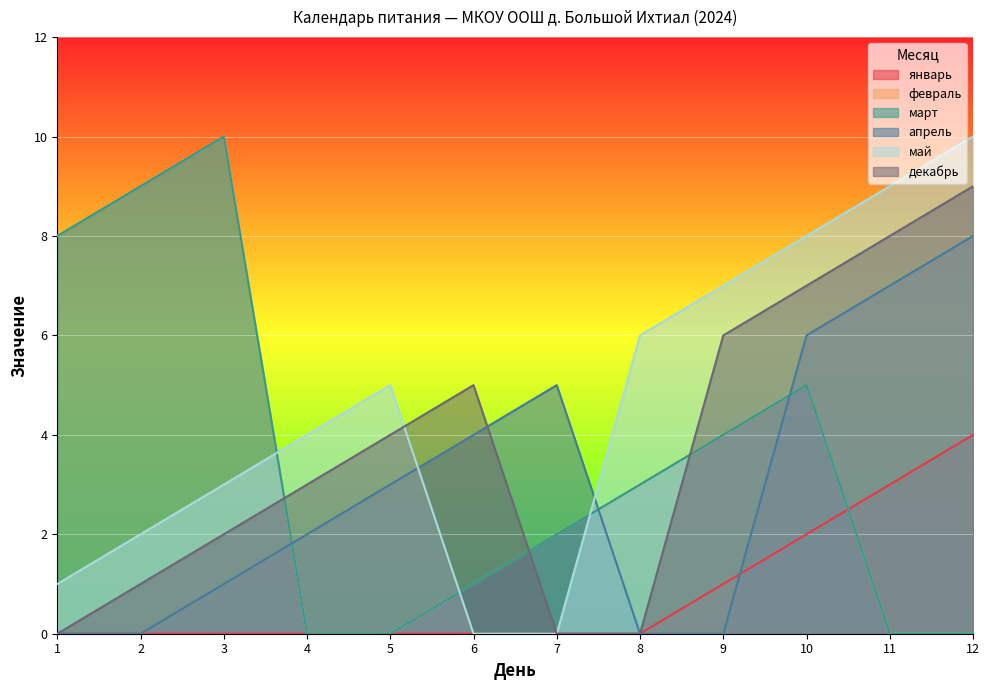

Reading left to right, list all the values displayed in this chart.

январь: 1=0	2=0	3=0	4=0	5=0	6=0	7=0	8=0	9=1	10=2	11=3	12=4
февраль: 1=8	2=9	3=10	4=0	5=0	6=1	7=2	8=3	9=4	10=5	11=0	12=0
март: 1=8	2=9	3=10	4=0	5=0	6=1	7=2	8=3	9=4	10=5	11=0	12=0
апрель: 1=0	2=0	3=1	4=2	5=3	6=4	7=5	8=0	9=0	10=6	11=7	12=8
май: 1=1	2=2	3=3	4=4	5=5	6=0	7=0	8=6	9=7	10=8	11=9	12=10
декабрь: 1=0	2=1	3=2	4=3	5=4	6=5	7=0	8=0	9=6	10=7	11=8	12=9